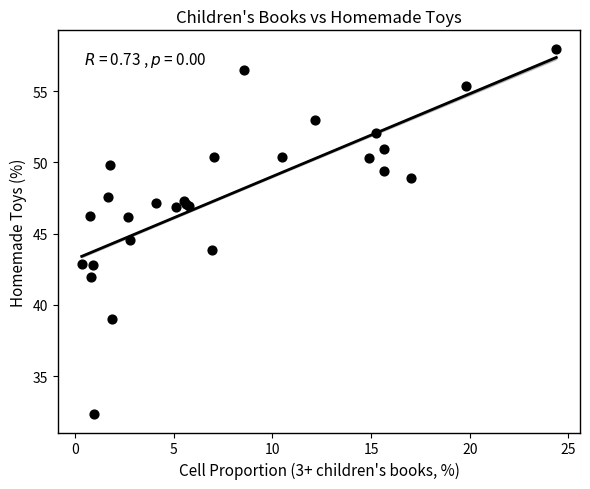

What Y value in the scatter plot is closest to 45?

44.5